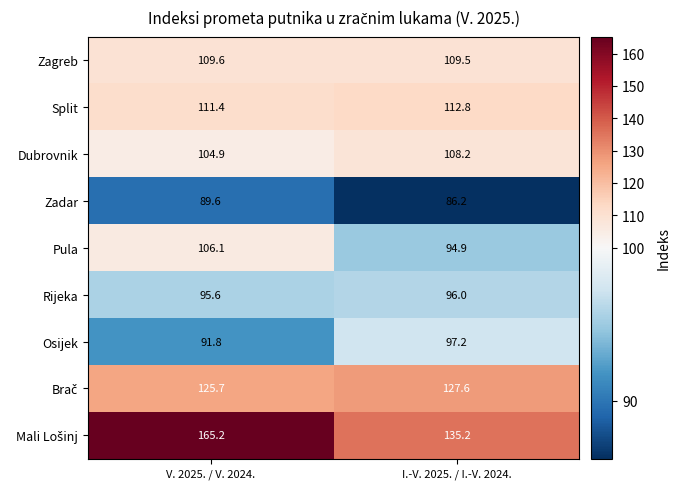

What is the sum of all Osijek values?

189.0